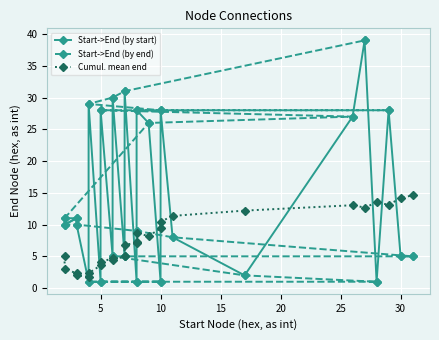

What is the label of the 2nd point from the left?

5